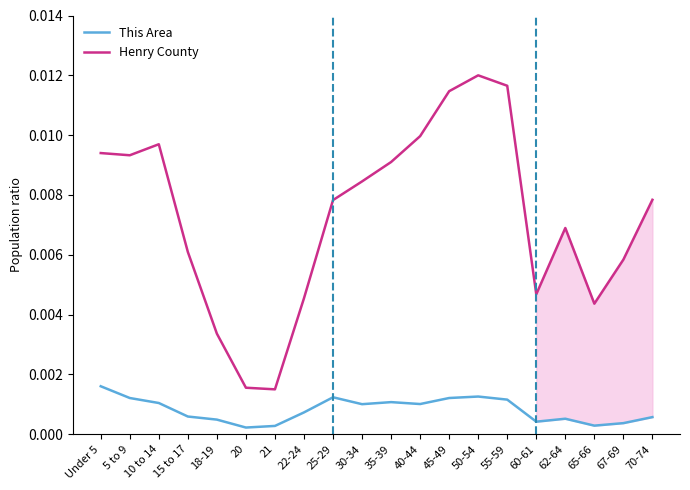

List the series in order of their overall mean, highest first.

Henry County, This Area